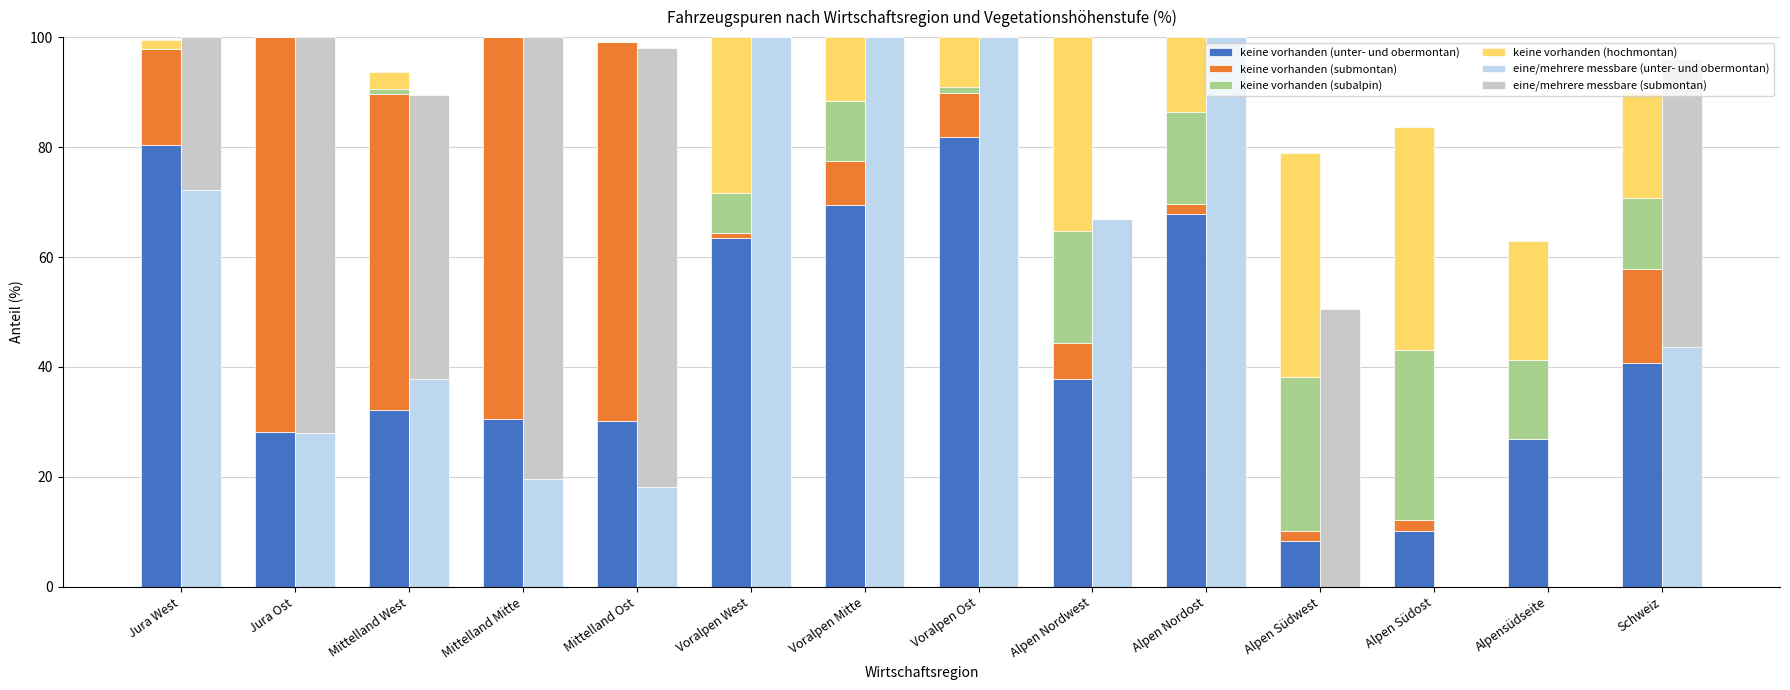

List the series in order of their peak value, lowest first.

keine vorhanden (subalpin), keine vorhanden (hochmontan), keine vorhanden (submontan), eine/mehrere messbare (submontan), keine vorhanden (unter- und obermontan), eine/mehrere messbare (unter- und obermontan)